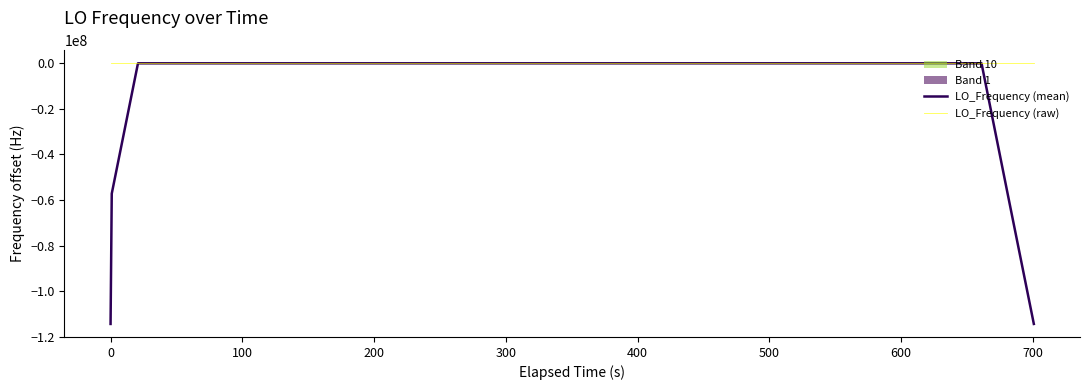

What is the minimum value for LO_Frequency (mean)?

-114418799.6